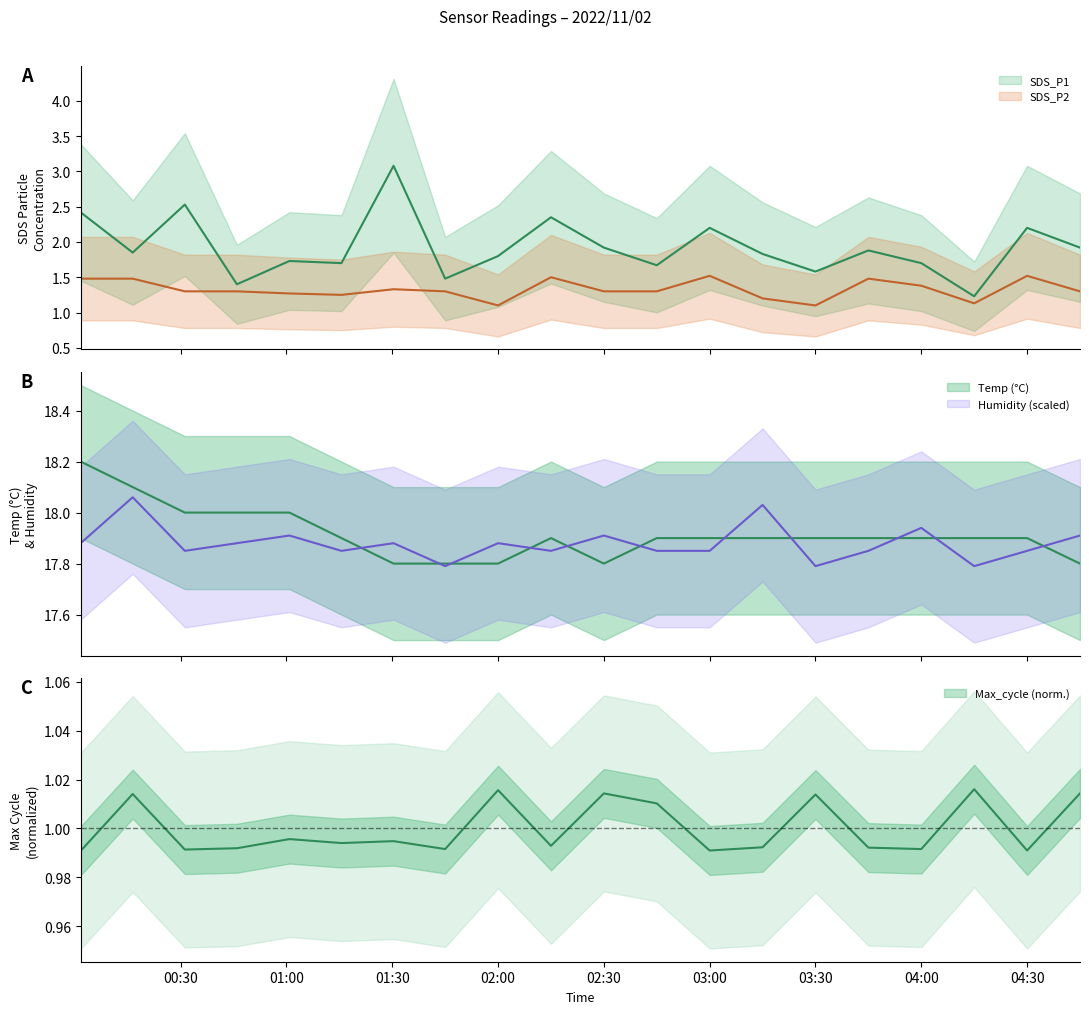

What are all the series names shown in the legend?

SDS_P1, SDS_P2, Temp, Humidity, Max_cycle